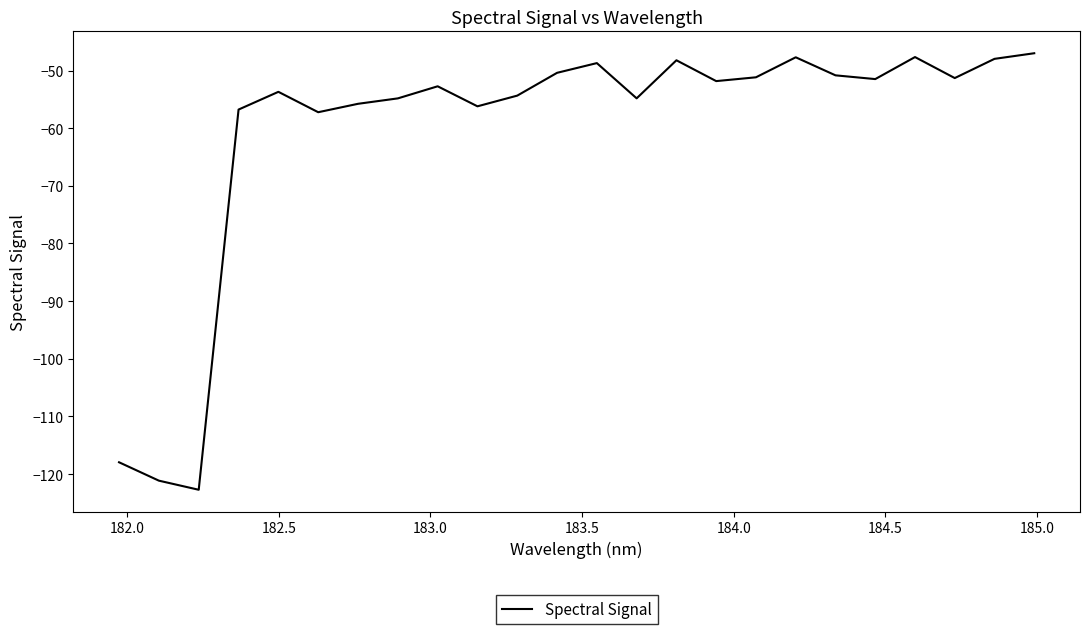

What is the smallest value displayed?

-122.7